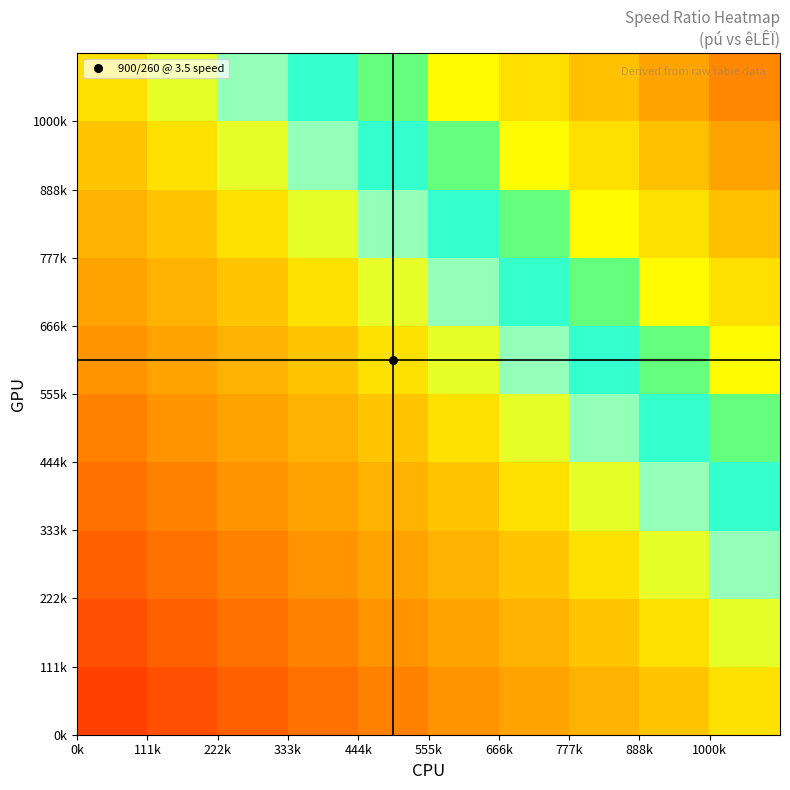

What is the smallest value displayed?

3.5